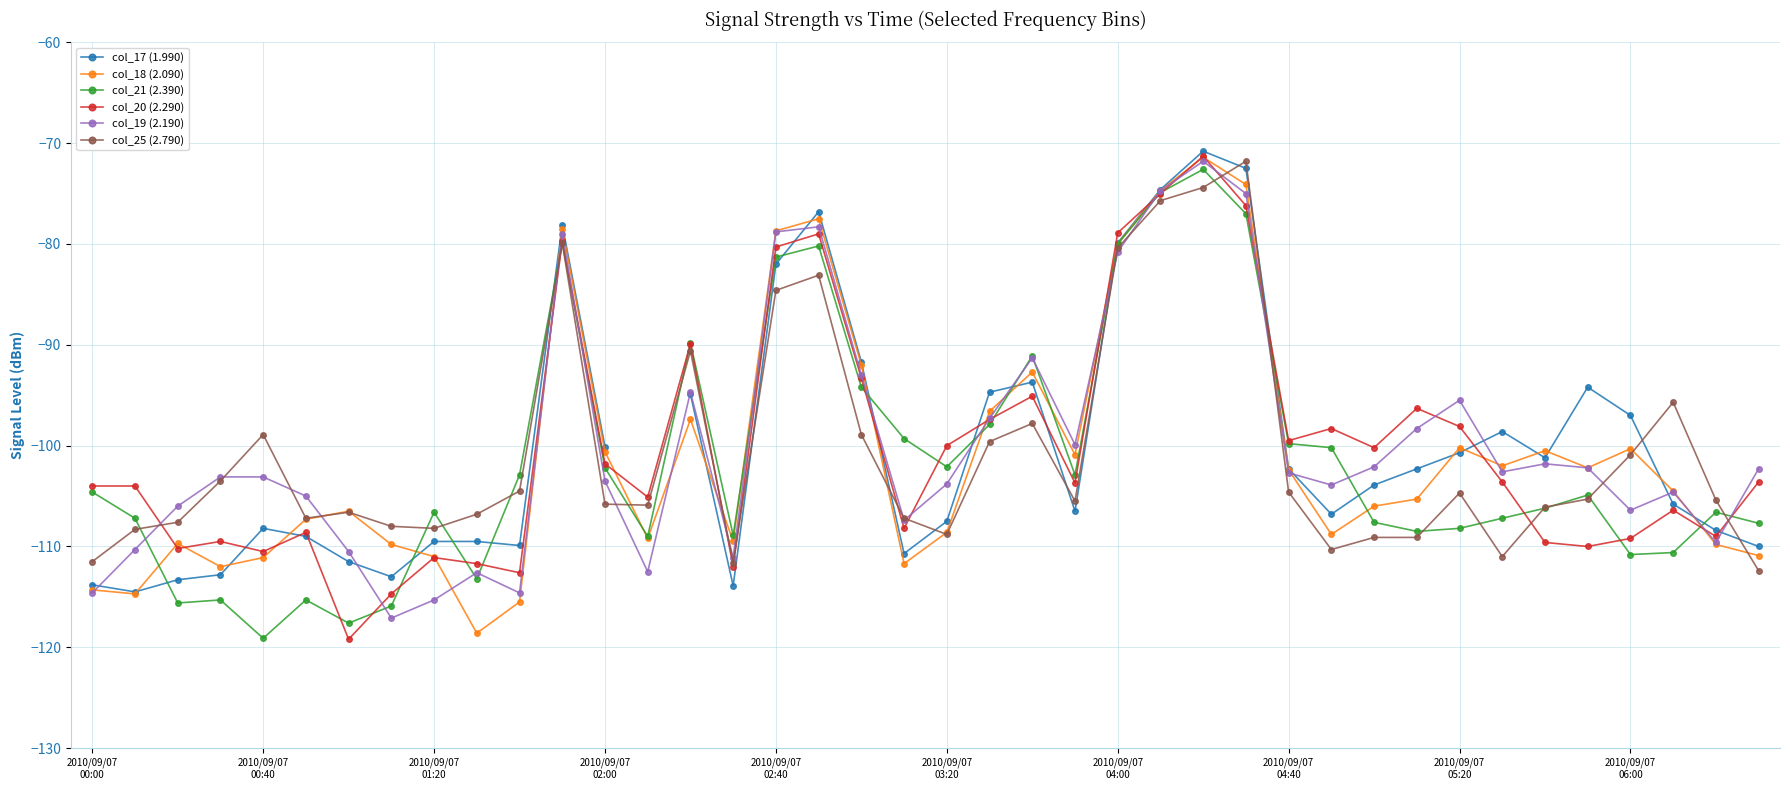

What is the minimum value for col_25 (2.790)?

-112.4